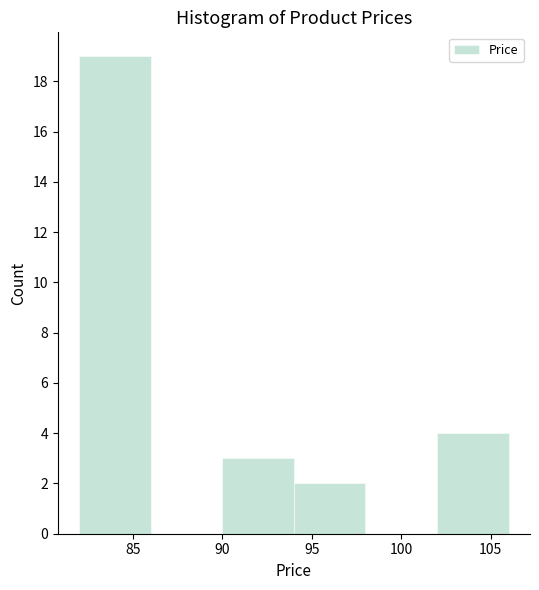

How tall is the bar that spans 90 to 94 on the x-axis? The values are not printed on the chart, so give them approximately, as read against the axis.

3